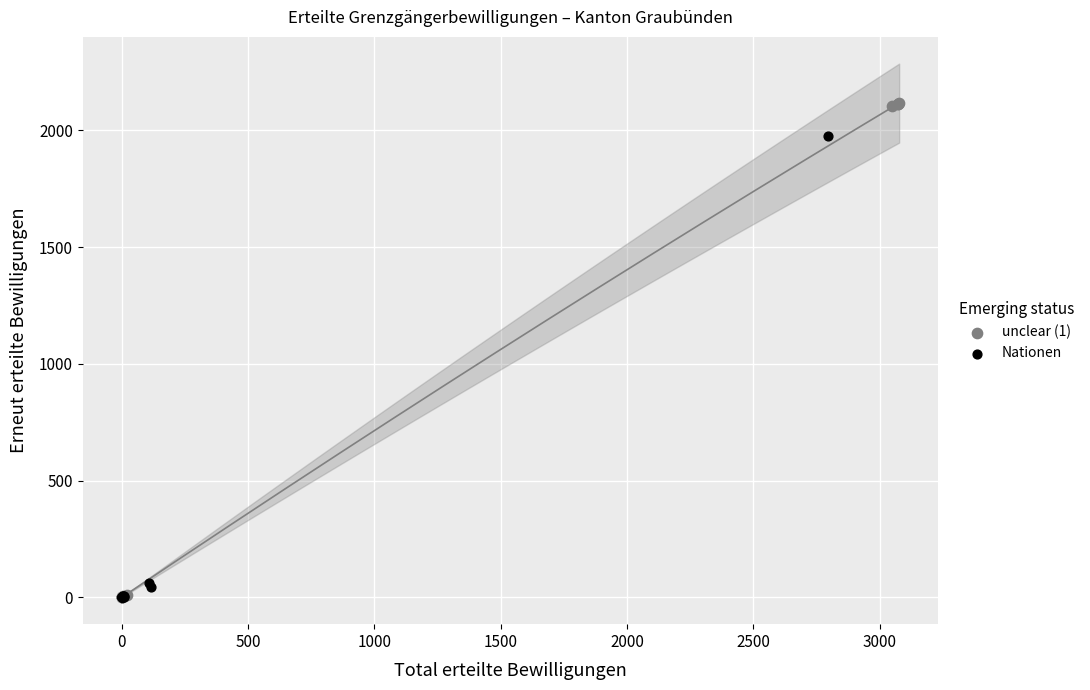

Which series has the largest Y range (max minus min)?

unclear (1)